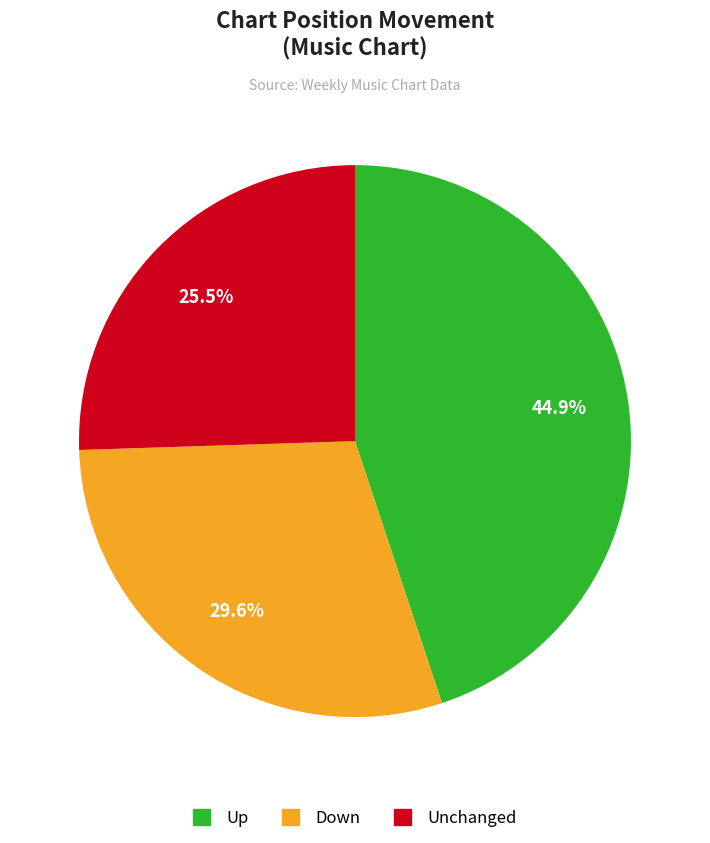

Is there a majority slice in this chart?

No